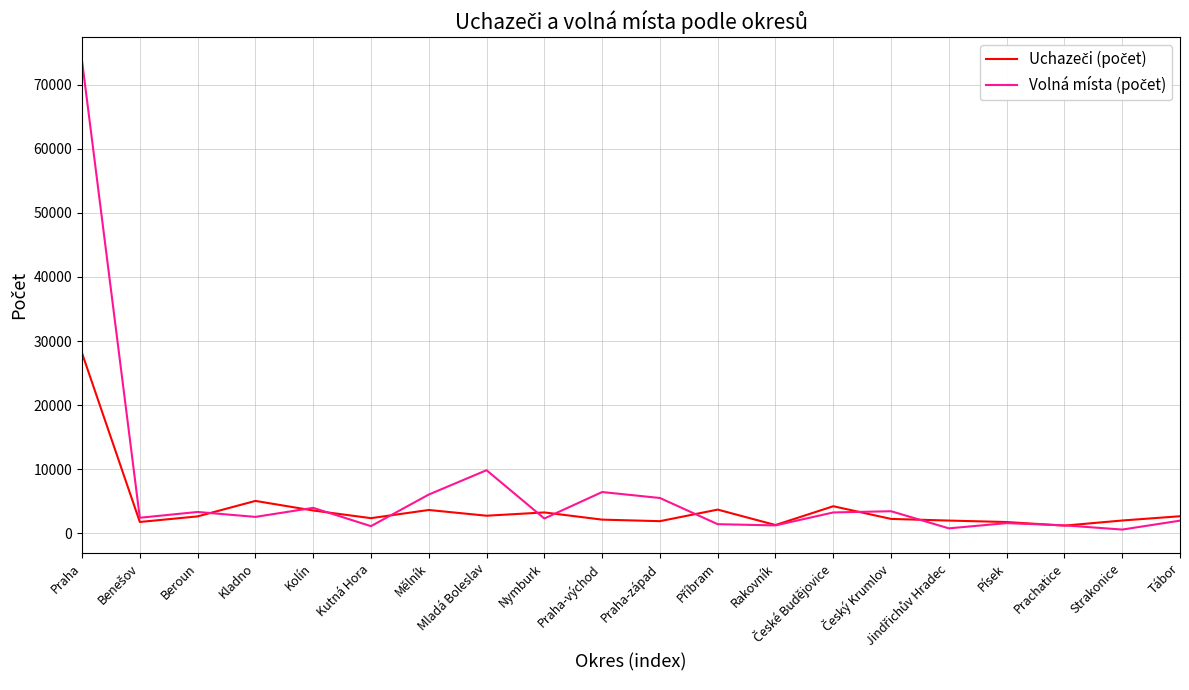

At which category is the sum across all series the highest?

Praha